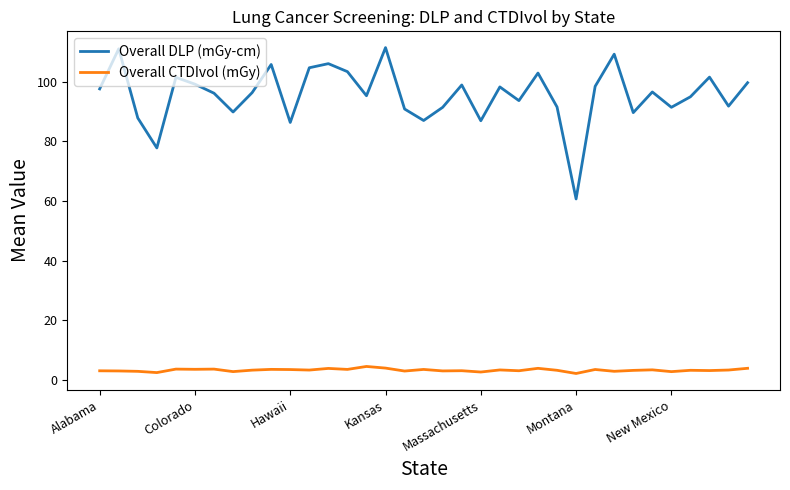

Which series has the largest range (max minus min)?

Overall DLP (mGy-cm)